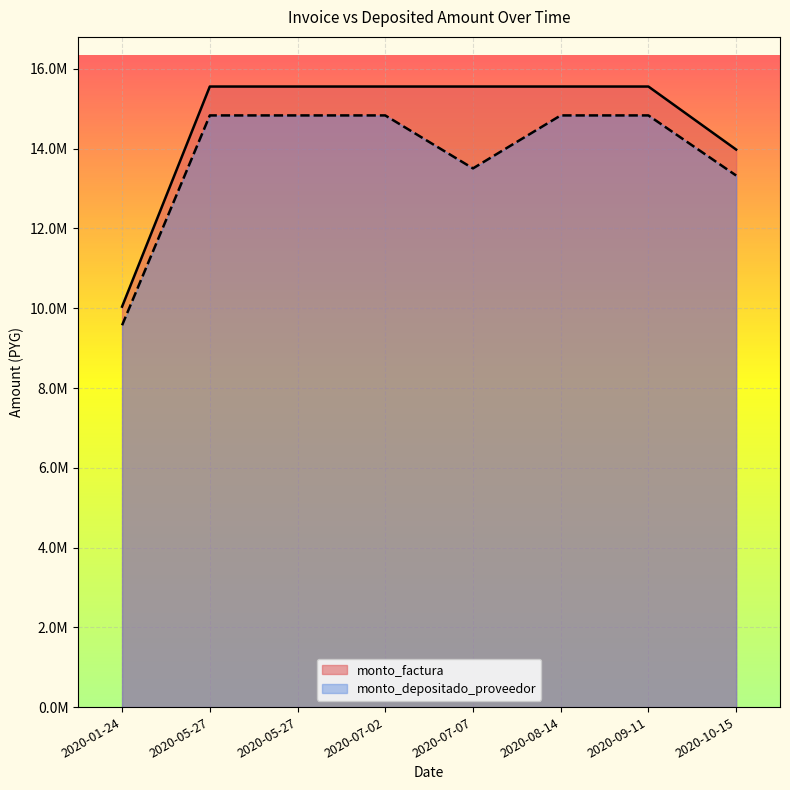

Rank the series by their maximum value, from highest to lowest.

monto_factura, monto_depositado_proveedor